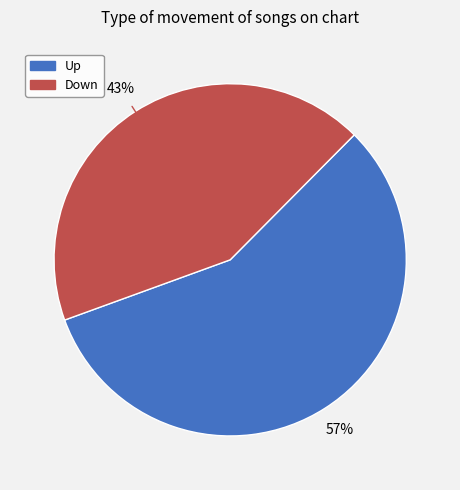

Is there a majority slice in this chart?

Yes